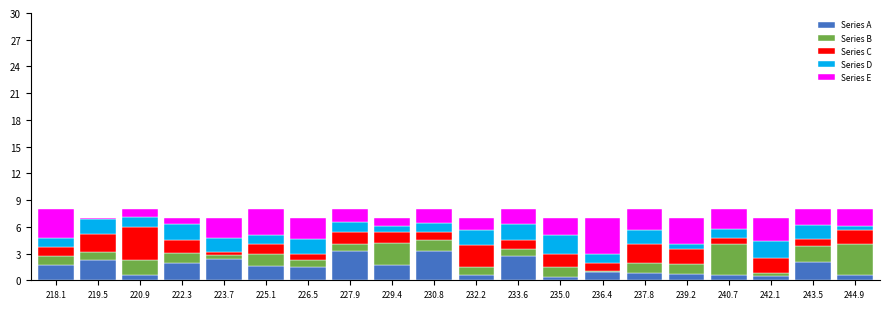

What is the average value of the Series A series?

1.5